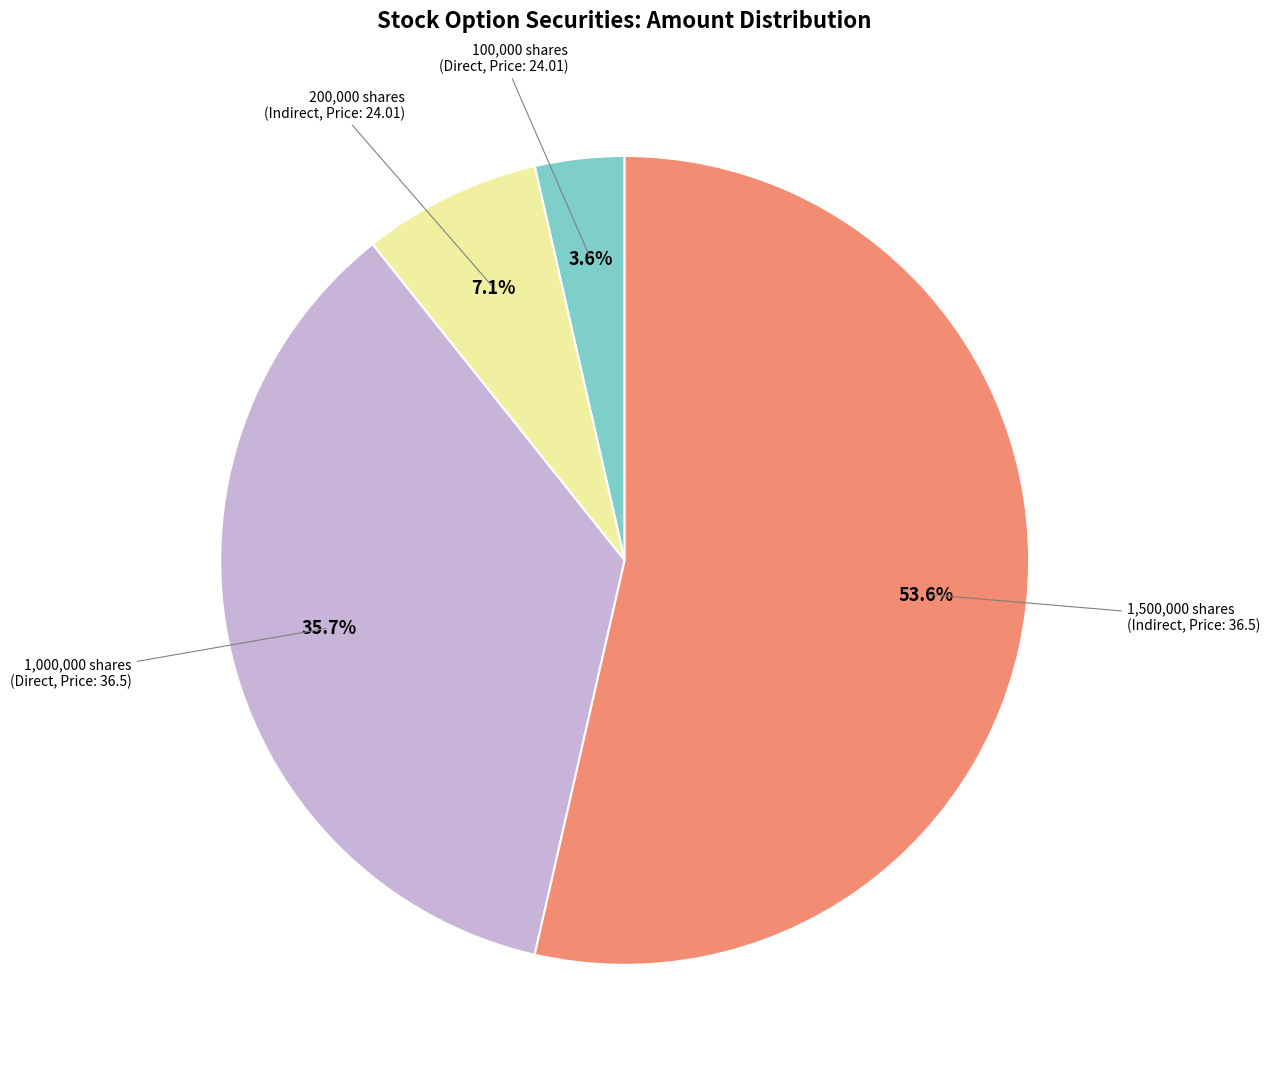

Is there any slice that represents more than half of the pie?

Yes